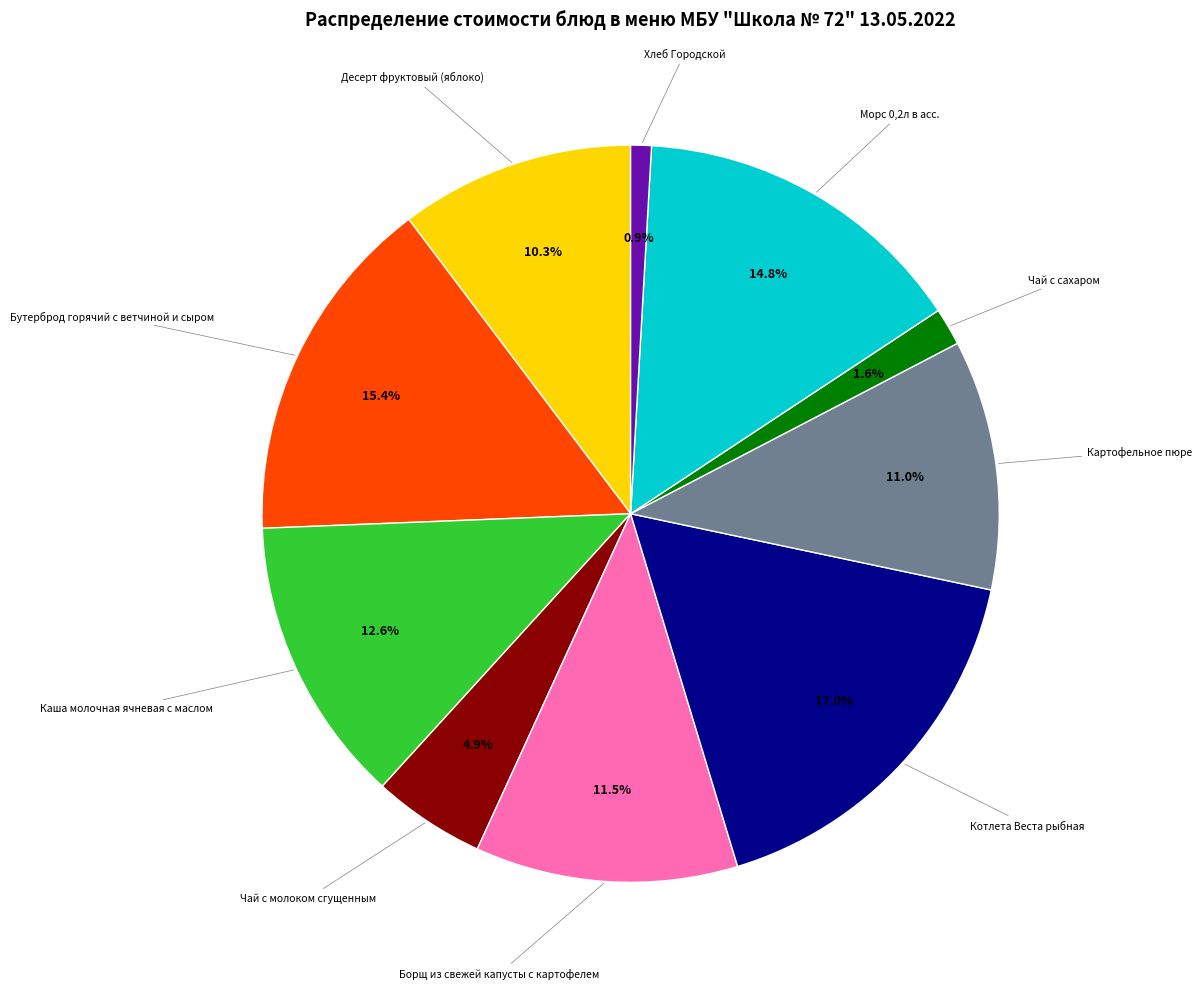

Does any single category account for the majority?

No